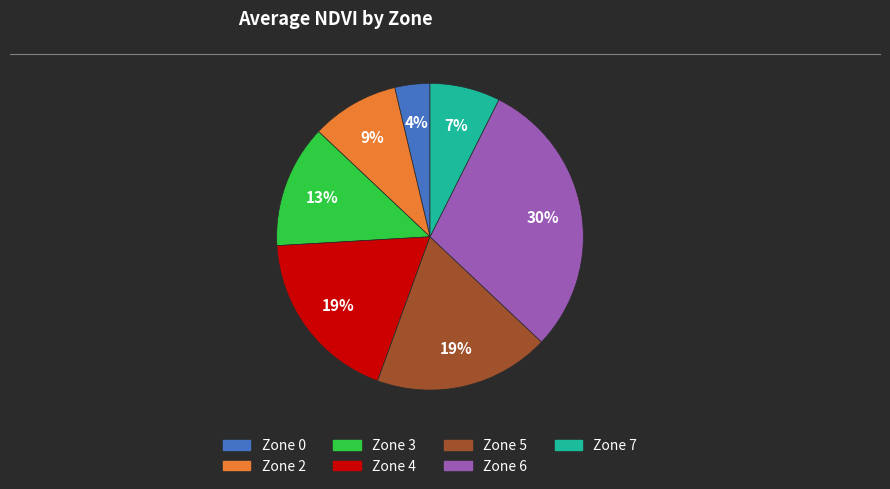

Does Zone 6 represent more than half of the total?

No